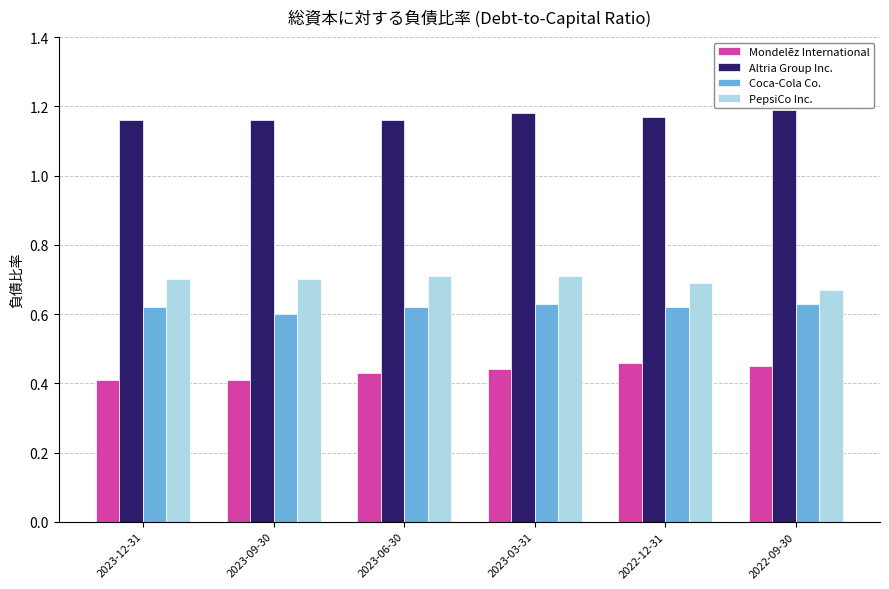

What is the total value across all series at 2023-12-31?

2.9